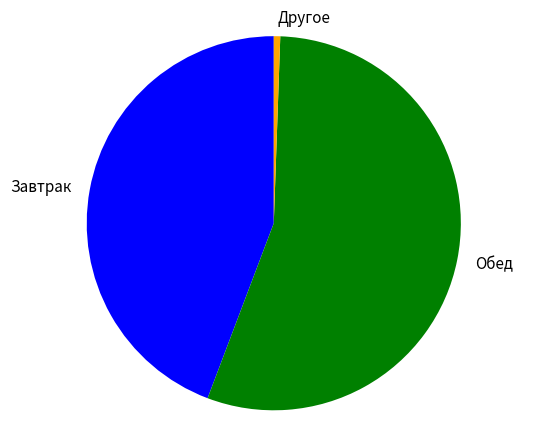

How many slices are in this pie chart?

3